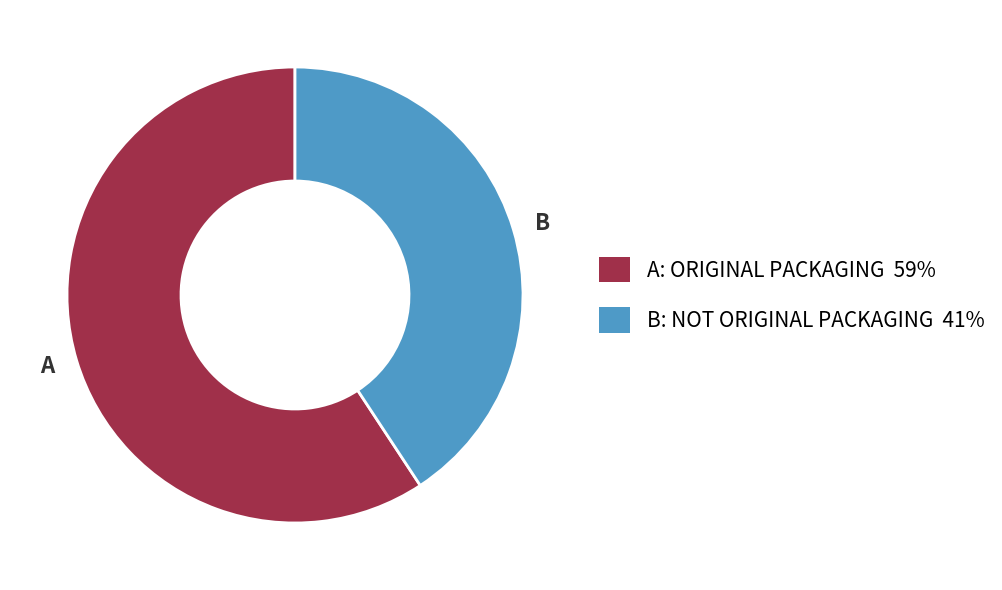

What is the largest slice in the pie chart?

A